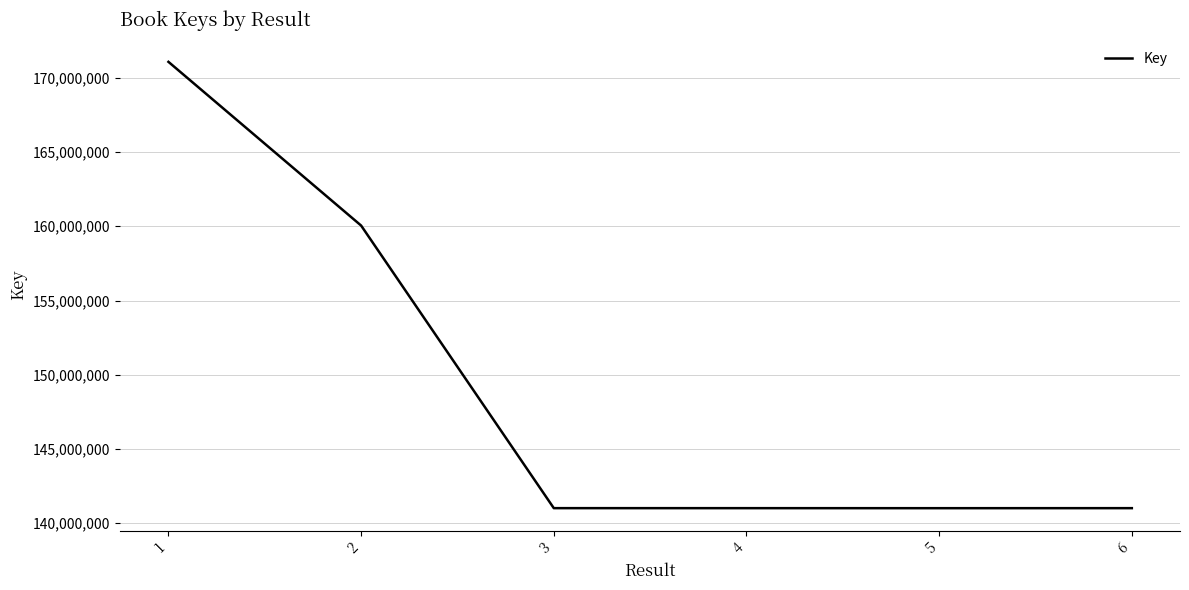

Is it true that the value at 6 is 44451469?

False